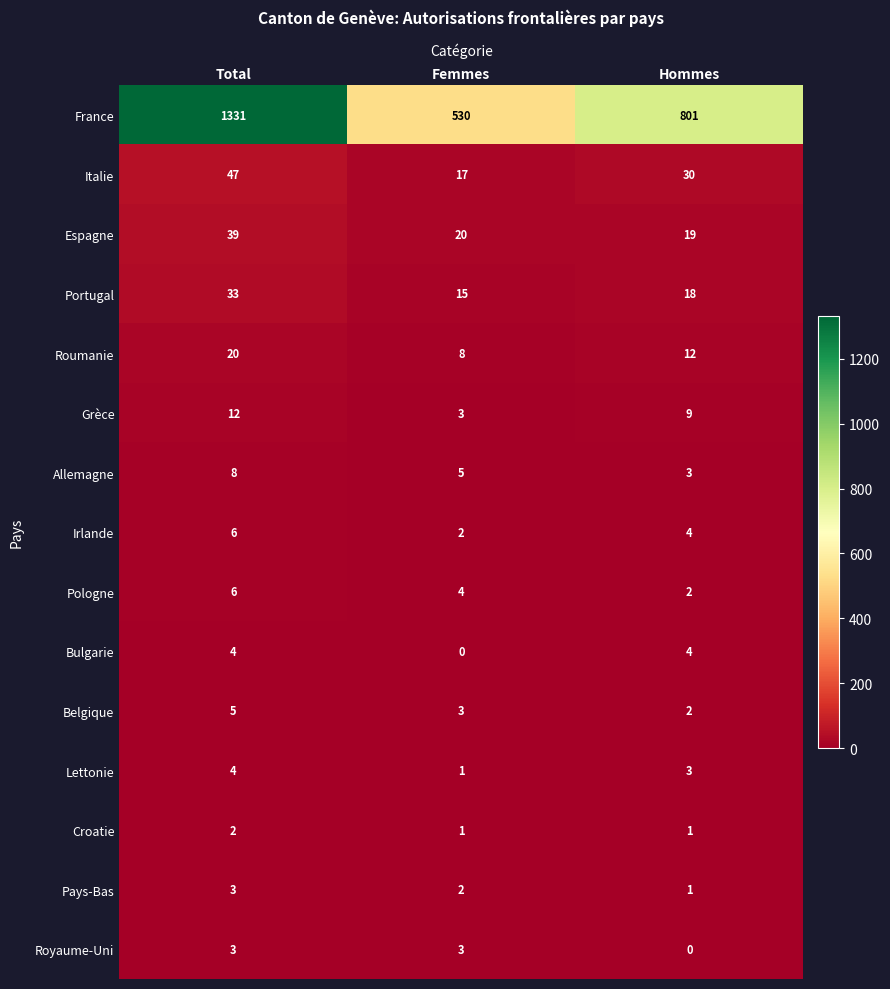

What is the maximum value for Roumanie?

20